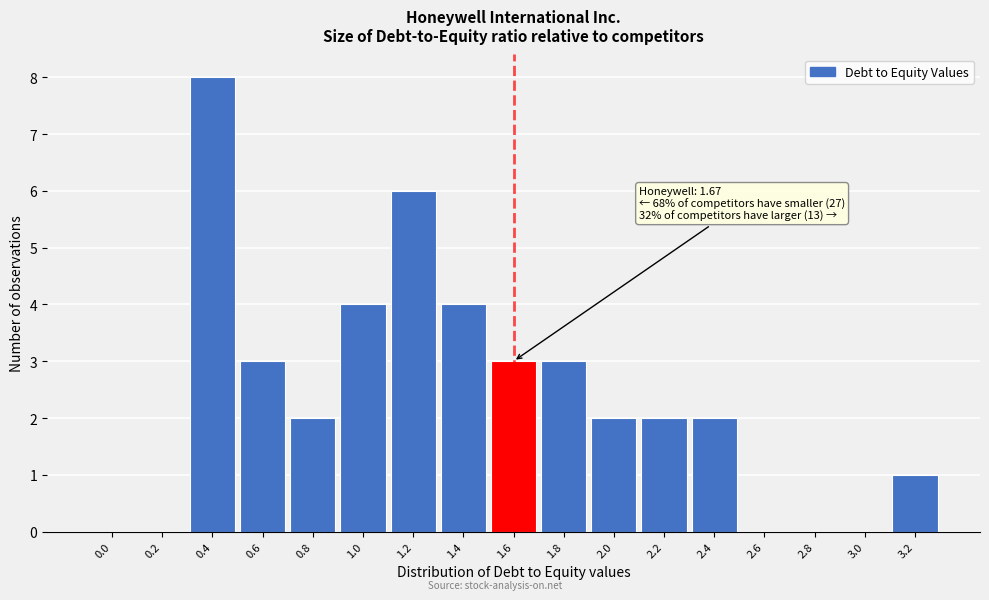

Reading right to left, transcribe all the data shown in this chart.

3.2=1	3.0=0	2.8=0	2.6=0	2.4=2	2.2=2	2.0=2	1.8=3	1.6=3	1.4=4	1.2=6	1.0=4	0.8=2	0.6=3	0.4=8	0.2=0	0.0=0